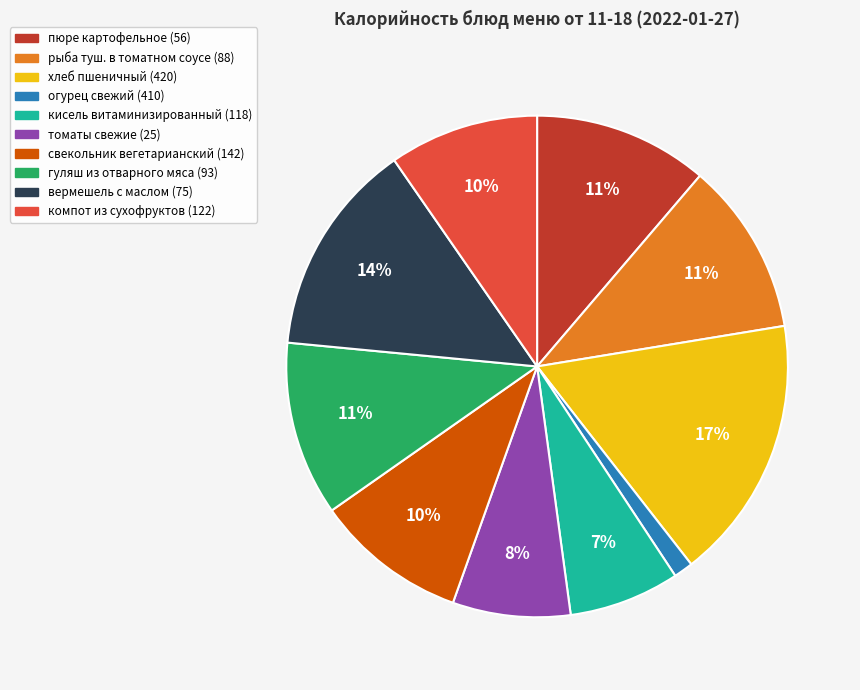

Does огурец свежий (410) represent more than half of the total?

No